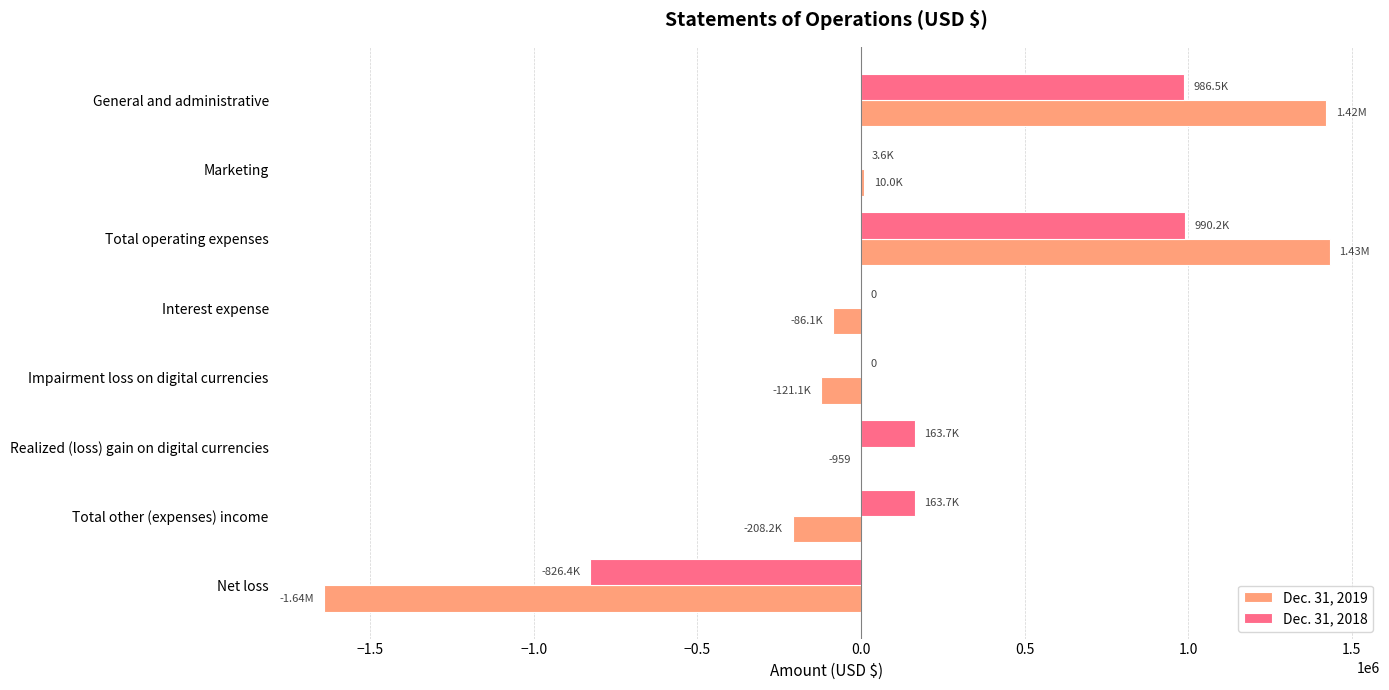

What are all the series names shown in the legend?

Dec. 31, 2019, Dec. 31, 2018